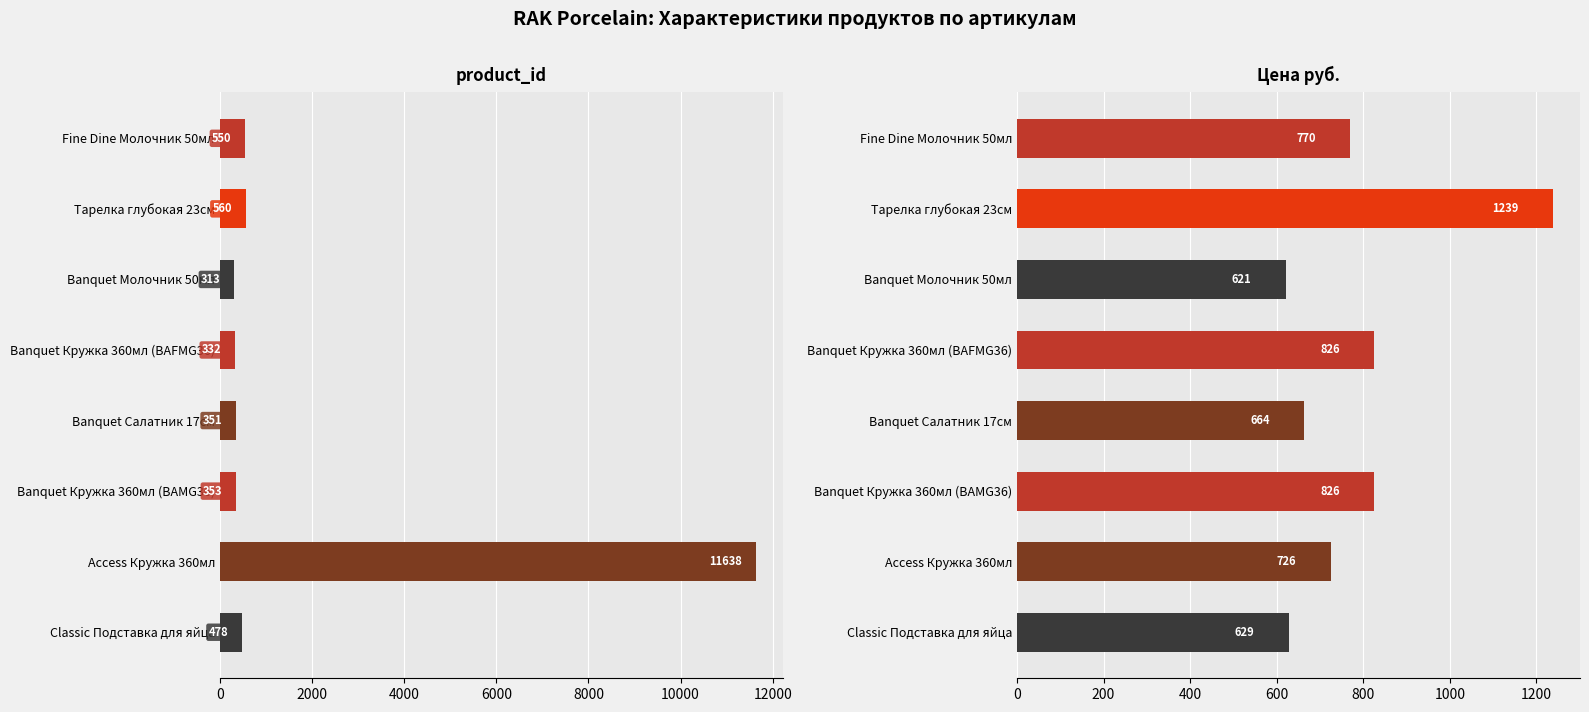

Does the chart contain stacked bars?

No